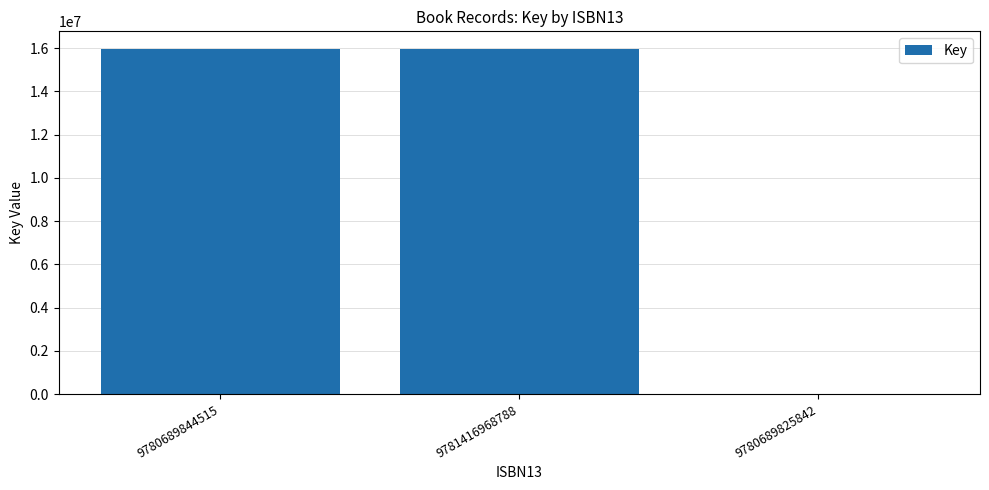

What is the greatest value displayed?

15980515